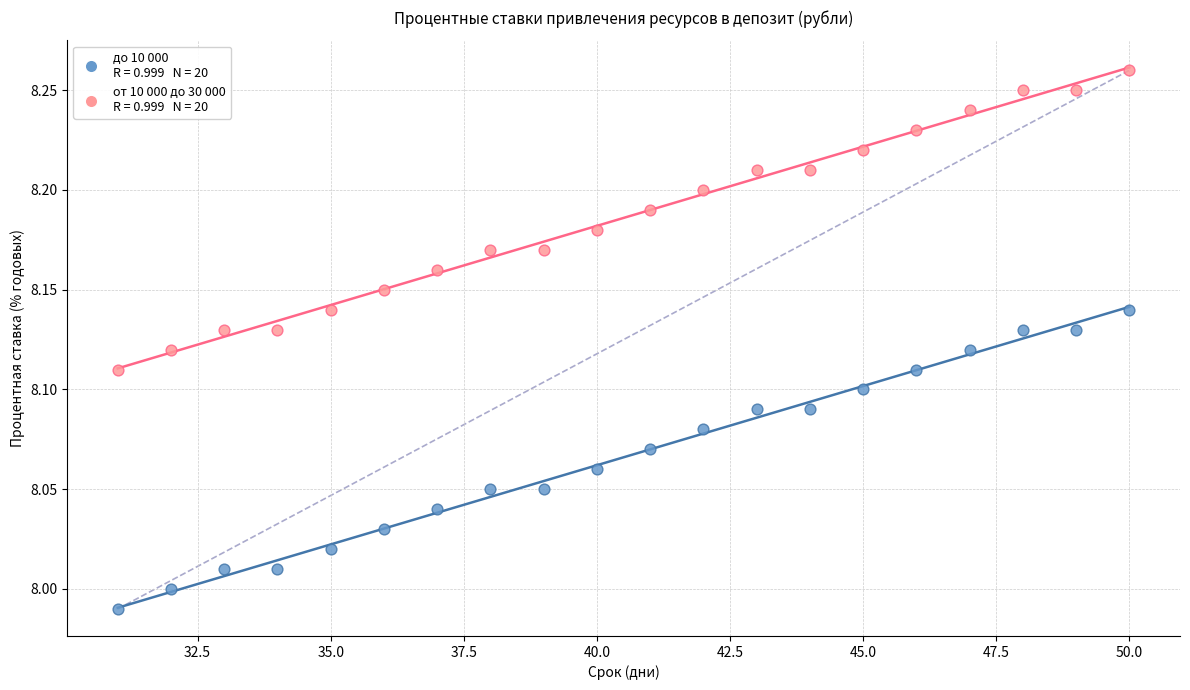

Across all data points, what is the range of X values (max minus min)?

19.0